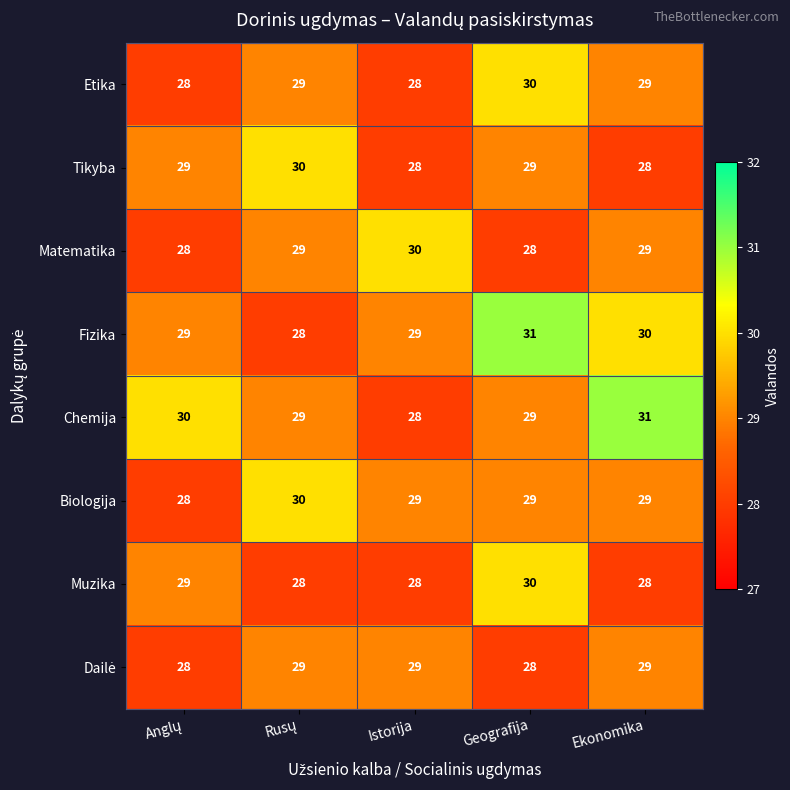

How many categories are shown in the chart?

5